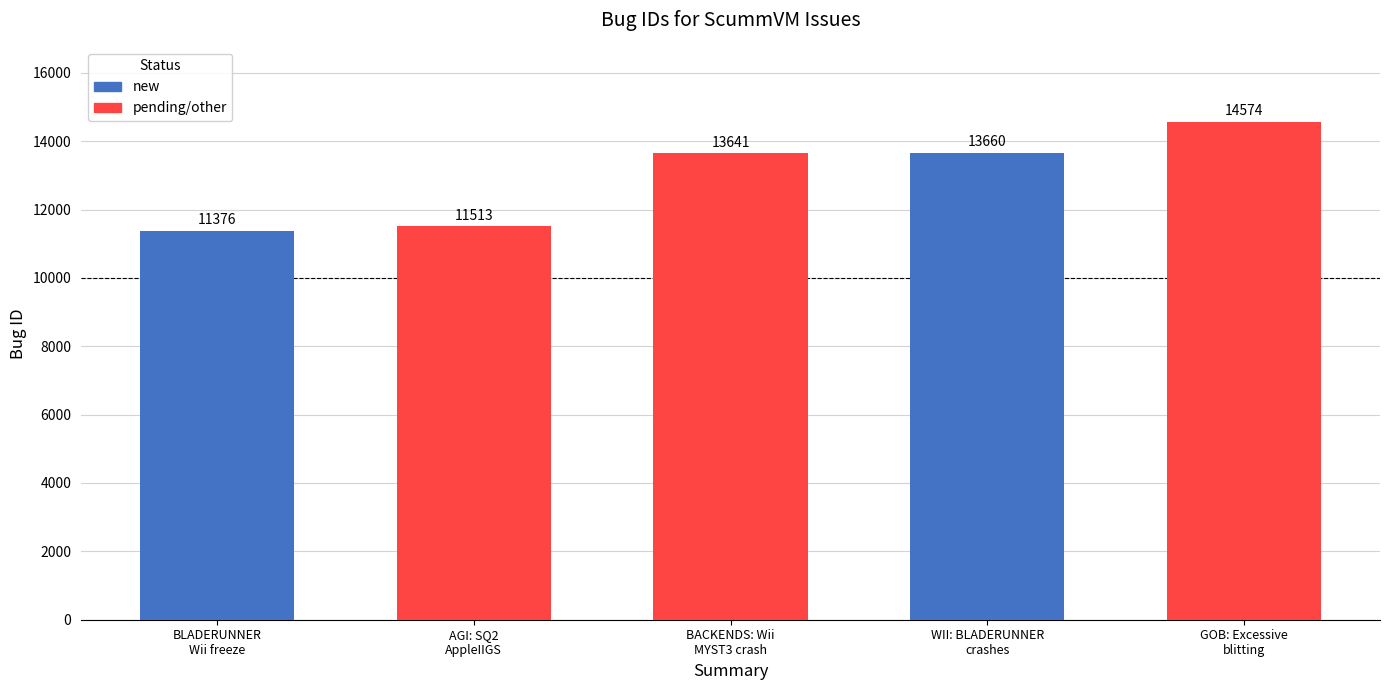

Where is the data nearest to the value 12975?

BACKENDS: Wii
MYST3 crash